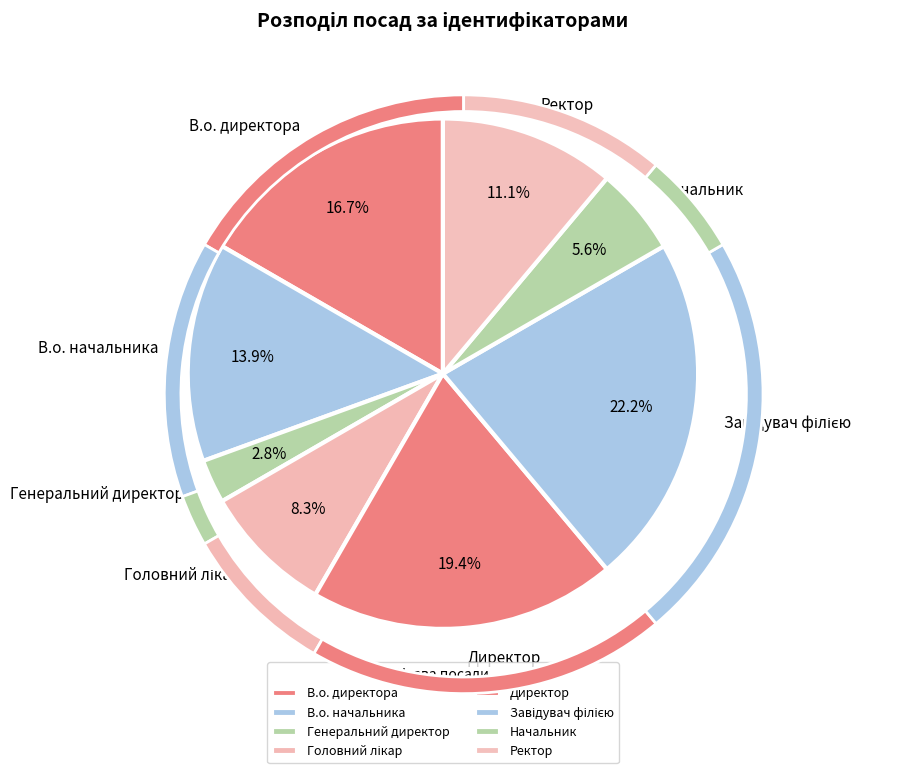

Between Директор and В.о. директора, which is larger?

Директор